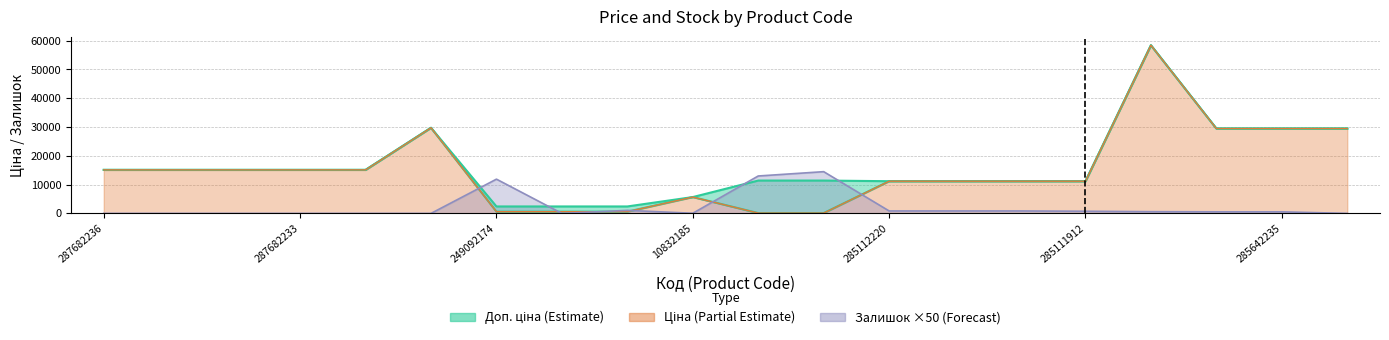

The Ціна series shows 11188.2 at 285111912. True or false?

True